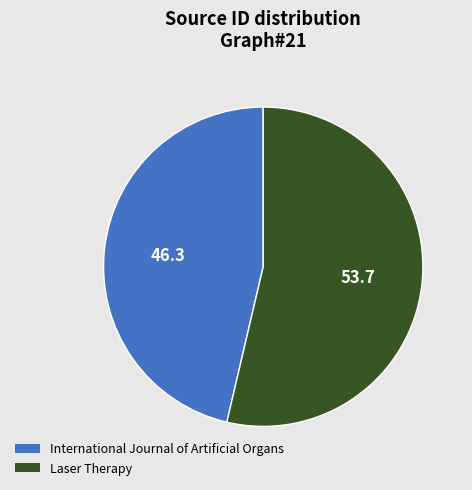

Which slice is the largest?

Laser Therapy